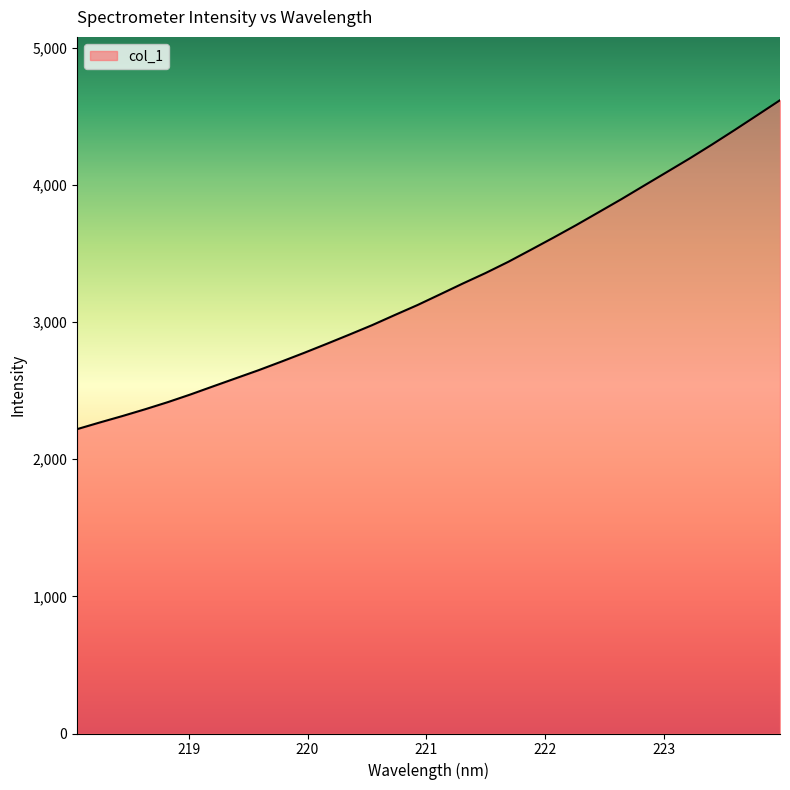

What is the smallest value displayed?

2218.8